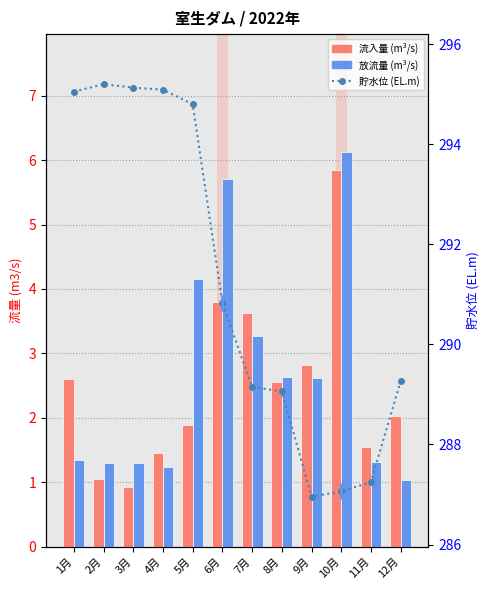

What value does the 流入量(ダム貯水池) series have at 2月?

1.1